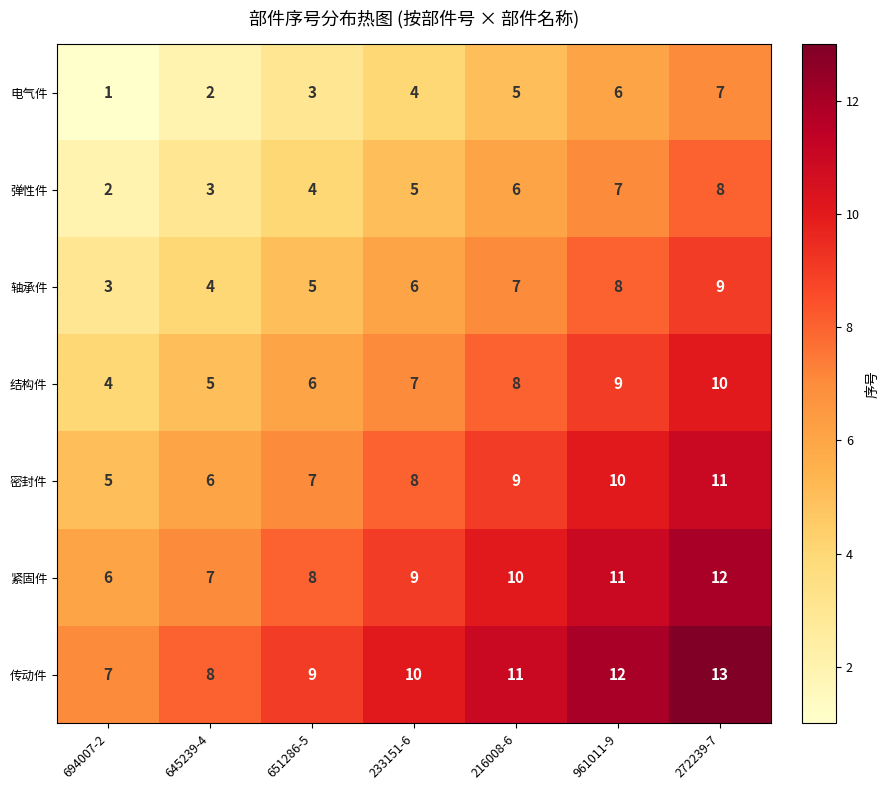

What is the highest value of the 弹性件 series?

8